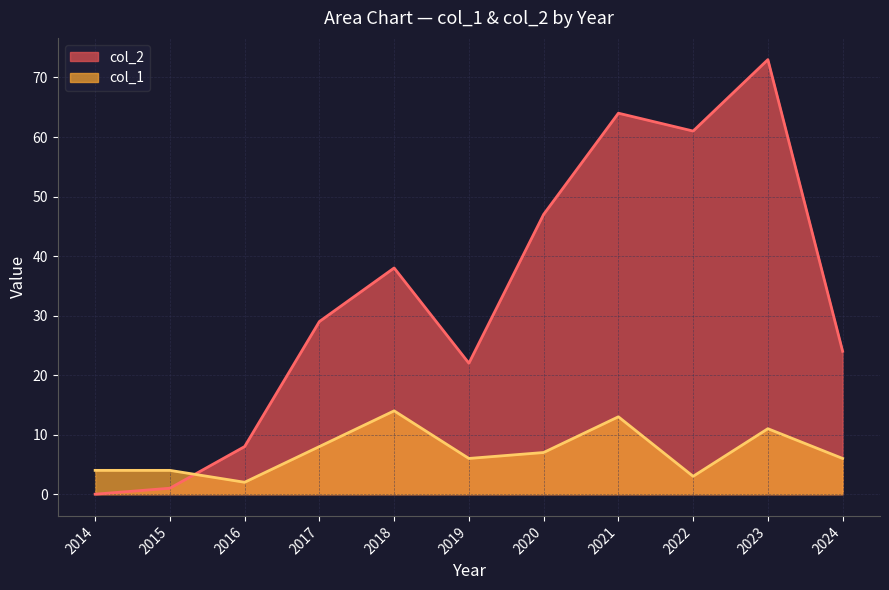

Between which two adjacent categories do col_1 and col_2 first intersect?

2015 and 2016